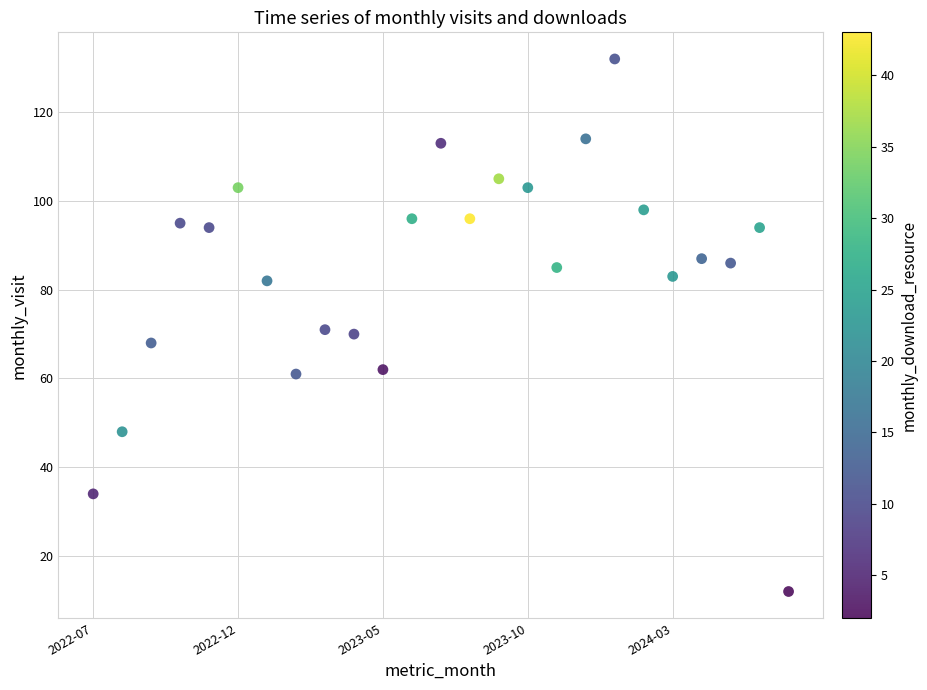

What is the range of Y values (max minus min)?

120